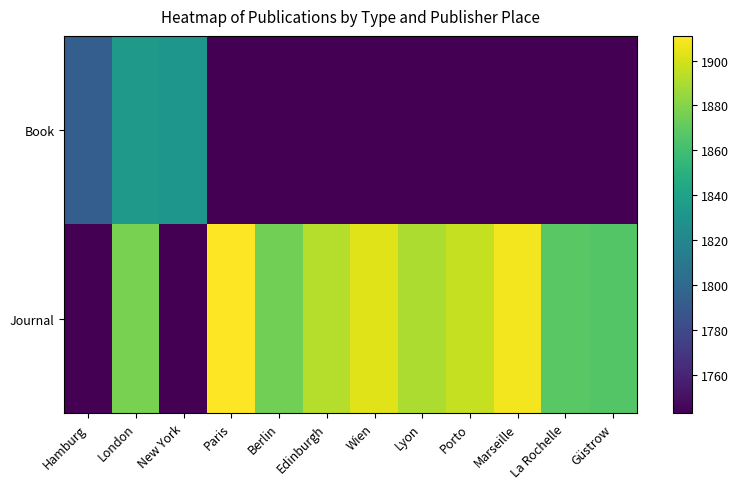

What is the difference between the highest and lowest values at Güstrow?

123